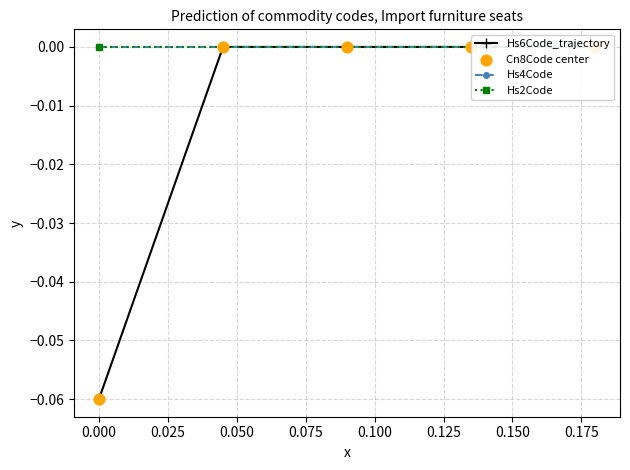

Which series contains the highest Y value?

Hs6Code_trajectory